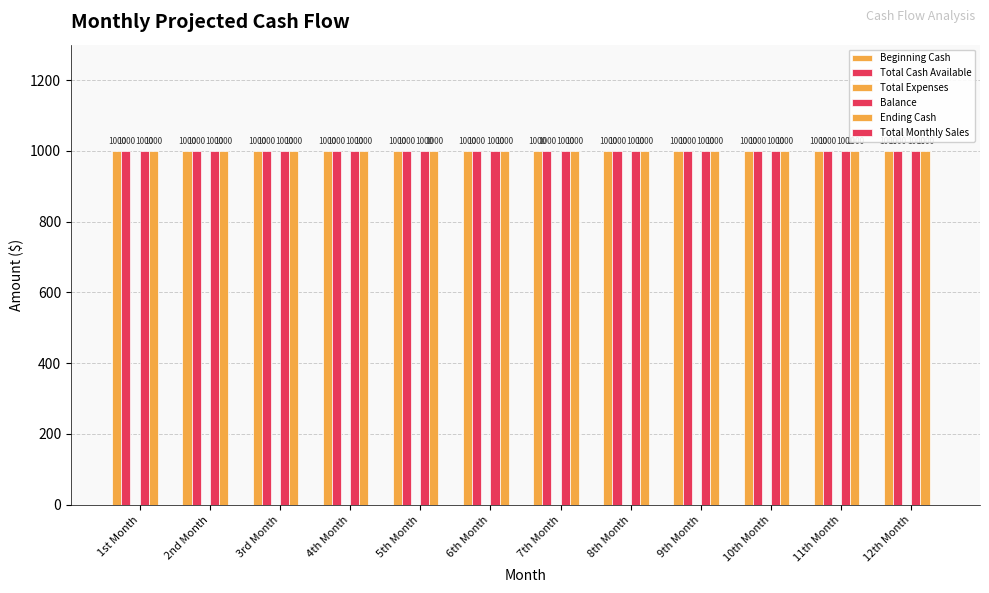

What is the lowest value of the Total Cash Available series?

1000